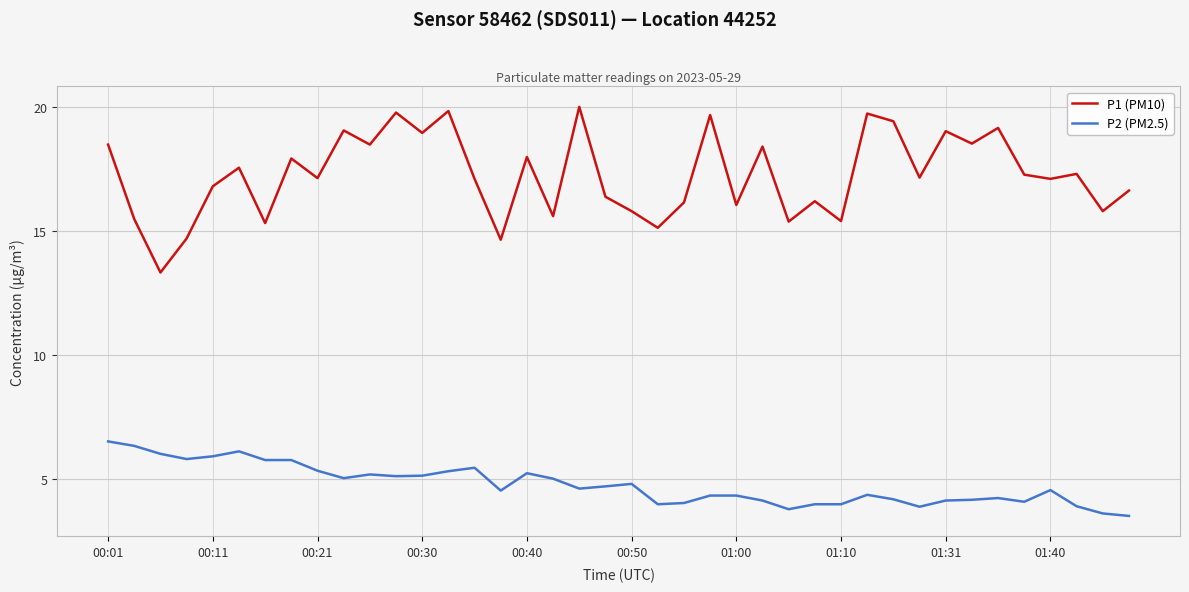

True or false: P1 (PM10) and P2 (PM2.5) cross at least once.

False